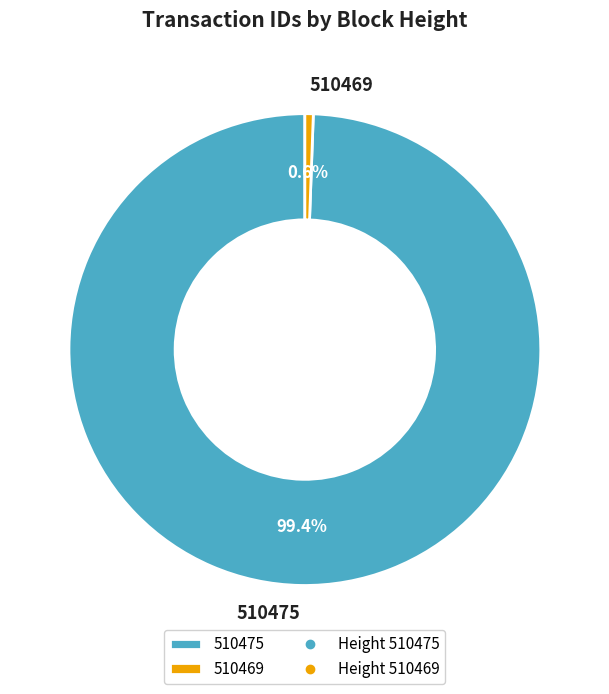

Approximately how many times larger is the value at 510475 compared to 510469?

173.9